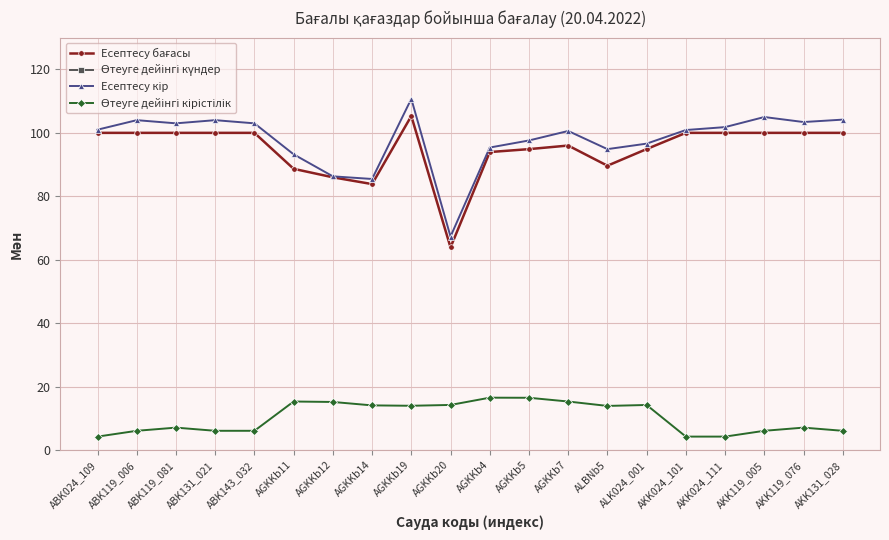

Reading right to left, extract all data points from this chart.

Есептесу бағасы: AKK131_028=100.0	AKK119_076=100.0	AKK119_005=100.0	AKK024_111=100.0	AKK024_101=100.0	ALK024_001=94.9	ALBNb5=89.6	AGKKb7=96.0	AGKKb5=94.9	AGKKb4=94.0	AGKKb20=63.9	AGKKb19=105.3	AGKKb14=83.8	AGKKb12=86.0	AGKKb11=88.7	ABK143_032=100.0	ABK131_021=100.0	ABK119_081=100.0	ABK119_006=100.0	ABK024_109=100.0
Өтеуге дейінгі күндер: AKK131_028=3324.0	AKK119_076=3397.0	AKK119_005=2915.0	AKK024_111=567.0	AKK024_101=465.0	ALK024_001=478.0	ALBNb5=1625.0	AGKKb7=1502.0	AGKKb5=237.0	AGKKb4=300.0	AGKKb20=3427.0	AGKKb19=3470.0	AGKKb14=3006.0	AGKKb12=1610.0	AGKKb11=1477.0	ABK143_032=3752.0	ABK131_021=3324.0	ABK119_081=3397.0	ABK119_006=2915.0	ABK024_109=567.0
Есептесу кір: AKK131_028=104.2	AKK119_076=103.4	AKK119_005=105.0	AKK024_111=101.8	AKK024_101=100.9	ALK024_001=96.6	ALBNb5=94.9	AGKKb7=100.6	AGKKb5=97.6	AGKKb4=95.4	AGKKb20=67.3	AGKKb19=110.7	AGKKb14=85.5	AGKKb12=86.3	AGKKb11=93.2	ABK143_032=103.0	ABK131_021=104.0	ABK119_081=103.0	ABK119_006=104.0	ABK024_109=101.0
Өтеуге дейінгі кірістілік: AKK131_028=6.1	AKK119_076=7.1	AKK119_005=6.1	AKK024_111=4.2	AKK024_101=4.2	ALK024_001=14.2	ALBNb5=13.9	AGKKb7=15.3	AGKKb5=16.5	AGKKb4=16.5	AGKKb20=14.2	AGKKb19=14.0	AGKKb14=14.1	AGKKb12=15.2	AGKKb11=15.3	ABK143_032=6.1	ABK131_021=6.1	ABK119_081=7.1	ABK119_006=6.1	ABK024_109=4.2